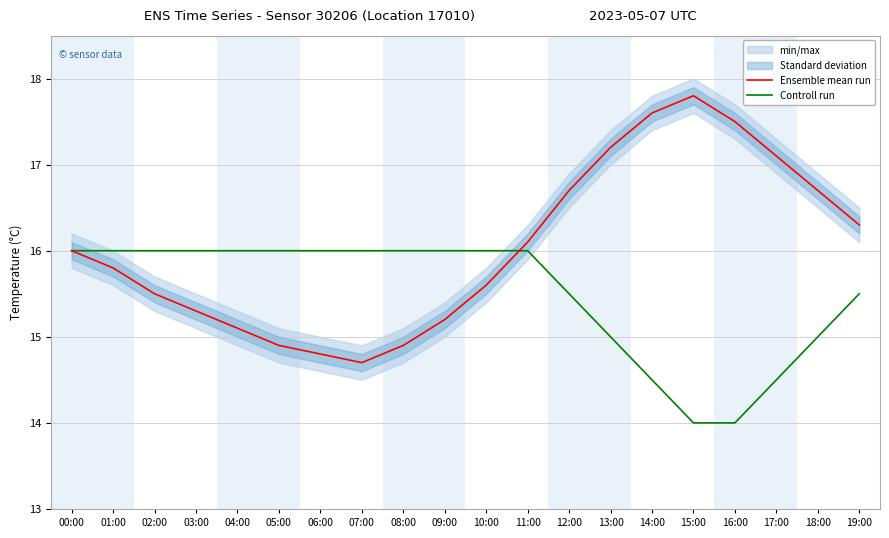

At which label does Controll run reach its peak?

00:00